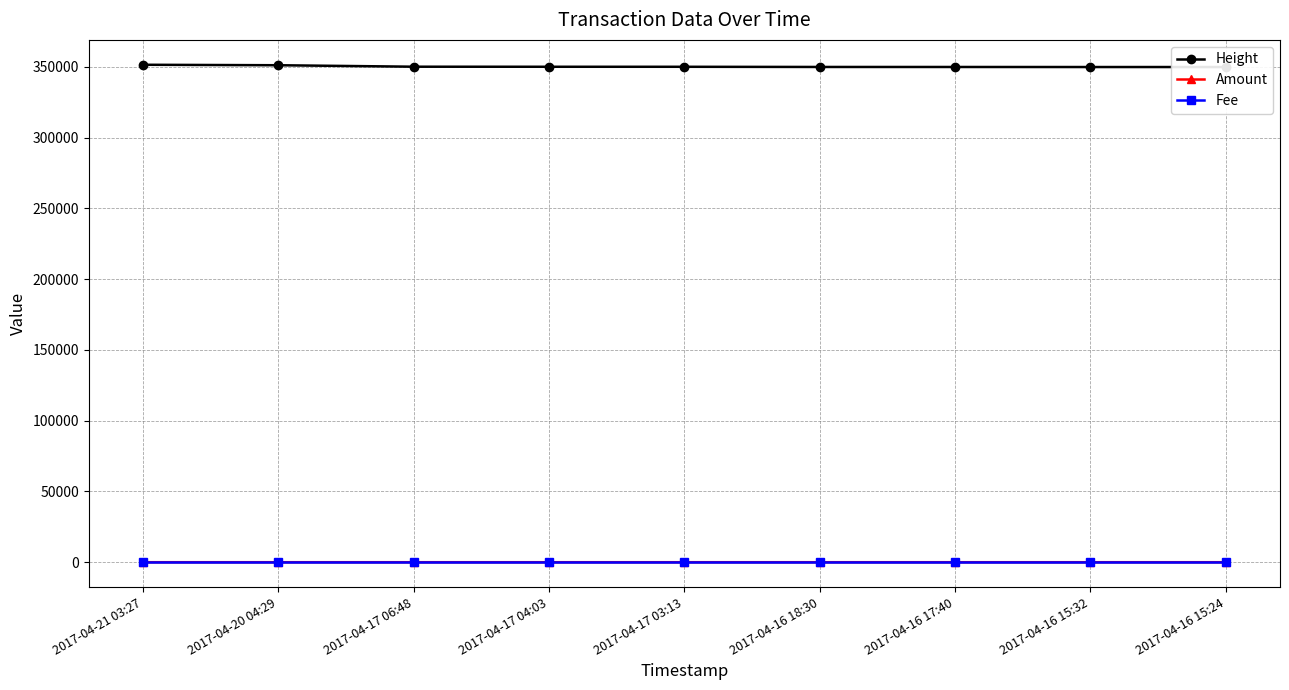

What is the sum of all Height values?

3152730